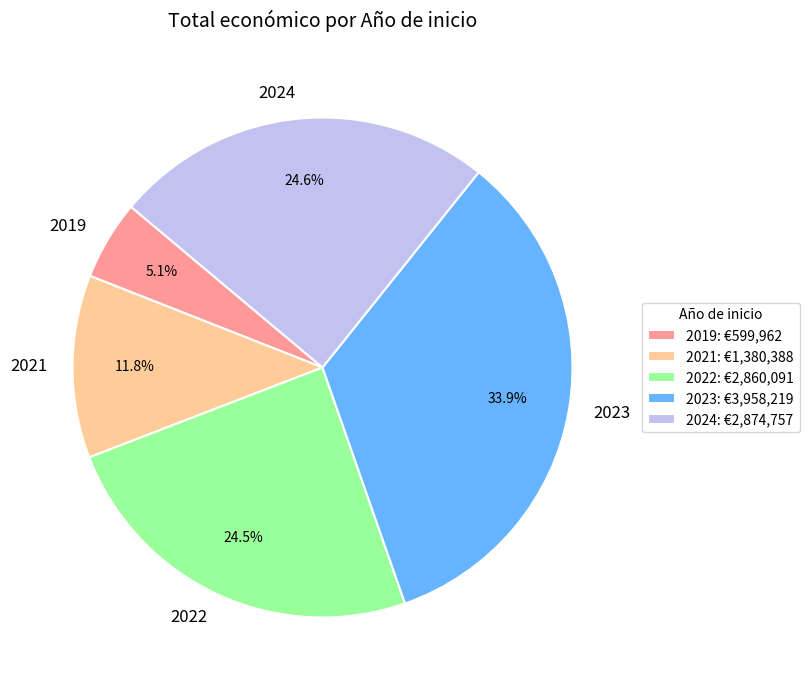

Approximately how many times larger is the value at 2024 compared to 2021?

2.1